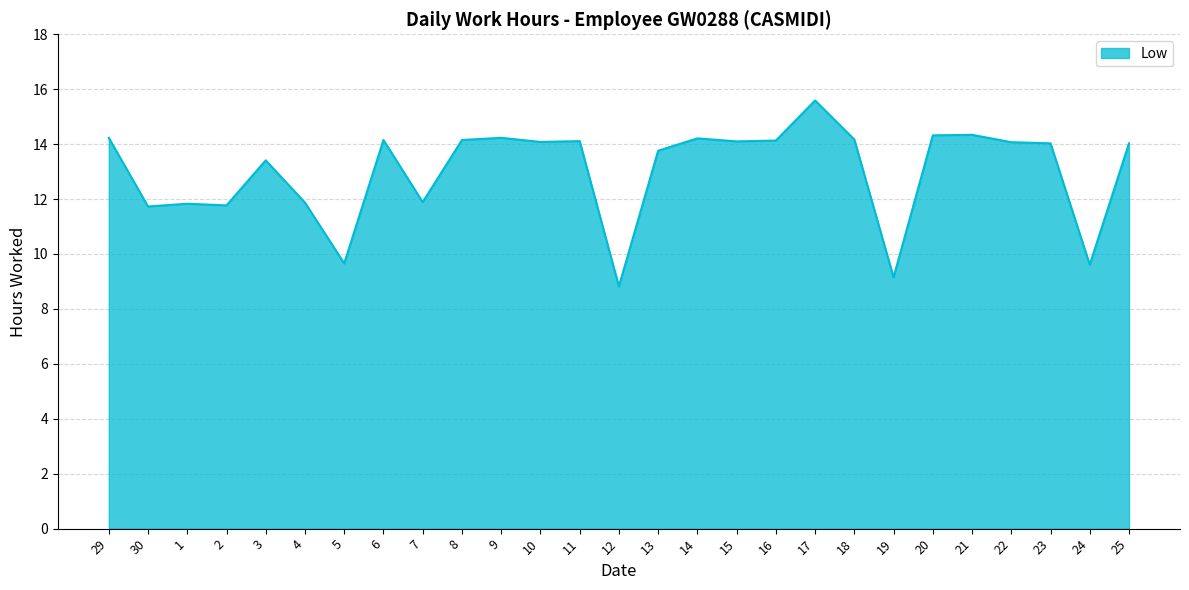

What is the difference between the values at 19 and 23?

4.9